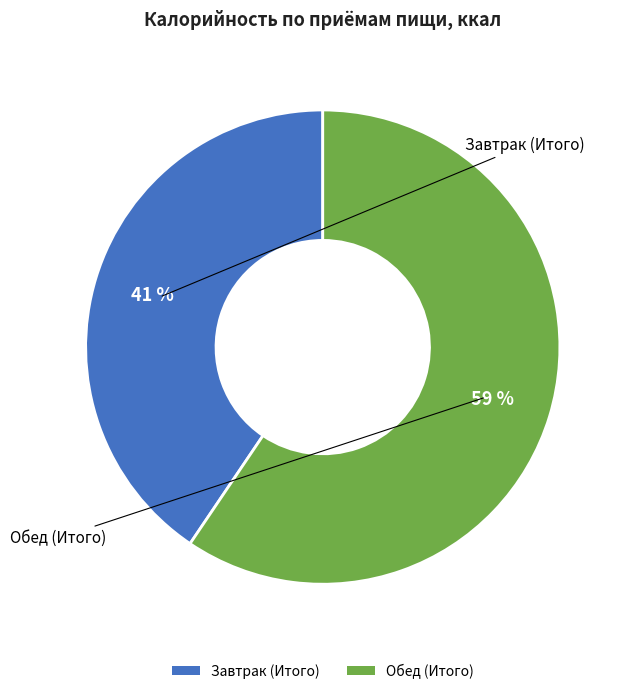

Does Обед (Итого) represent more than half of the total?

Yes